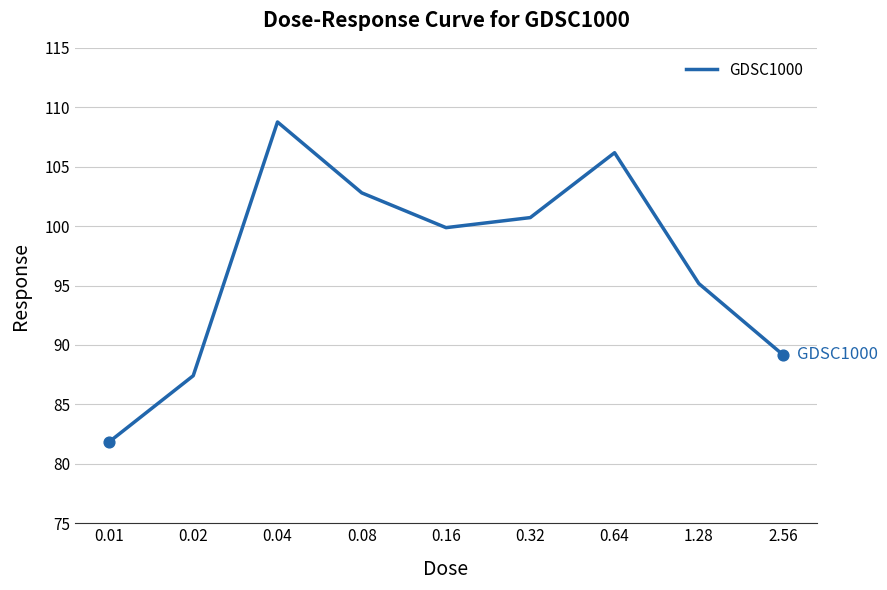

What is the difference between the maximum and minimum values?

26.9